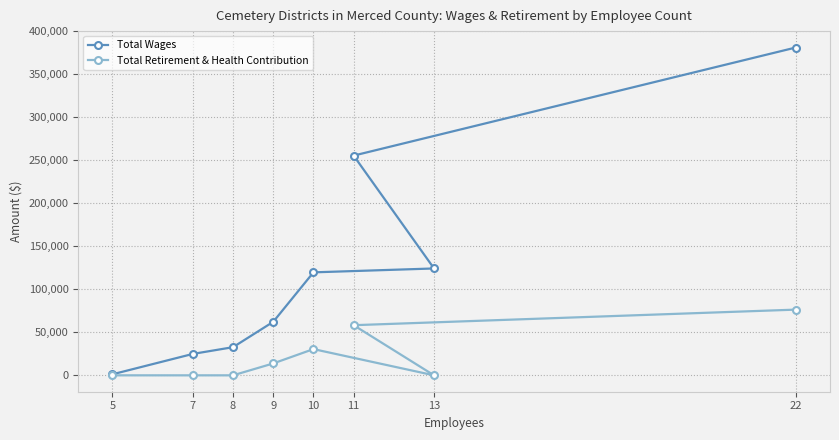

Reading left to right, extract all data points from this chart.

Total Wages: 5=1200	7=24885	8=32720	9=62190	10=119672	11=255350	13=124192	22=380974
Total Retirement & Health Contribution: 5=0	7=0	8=0	9=13824	10=30483	11=58256	13=0	22=76367